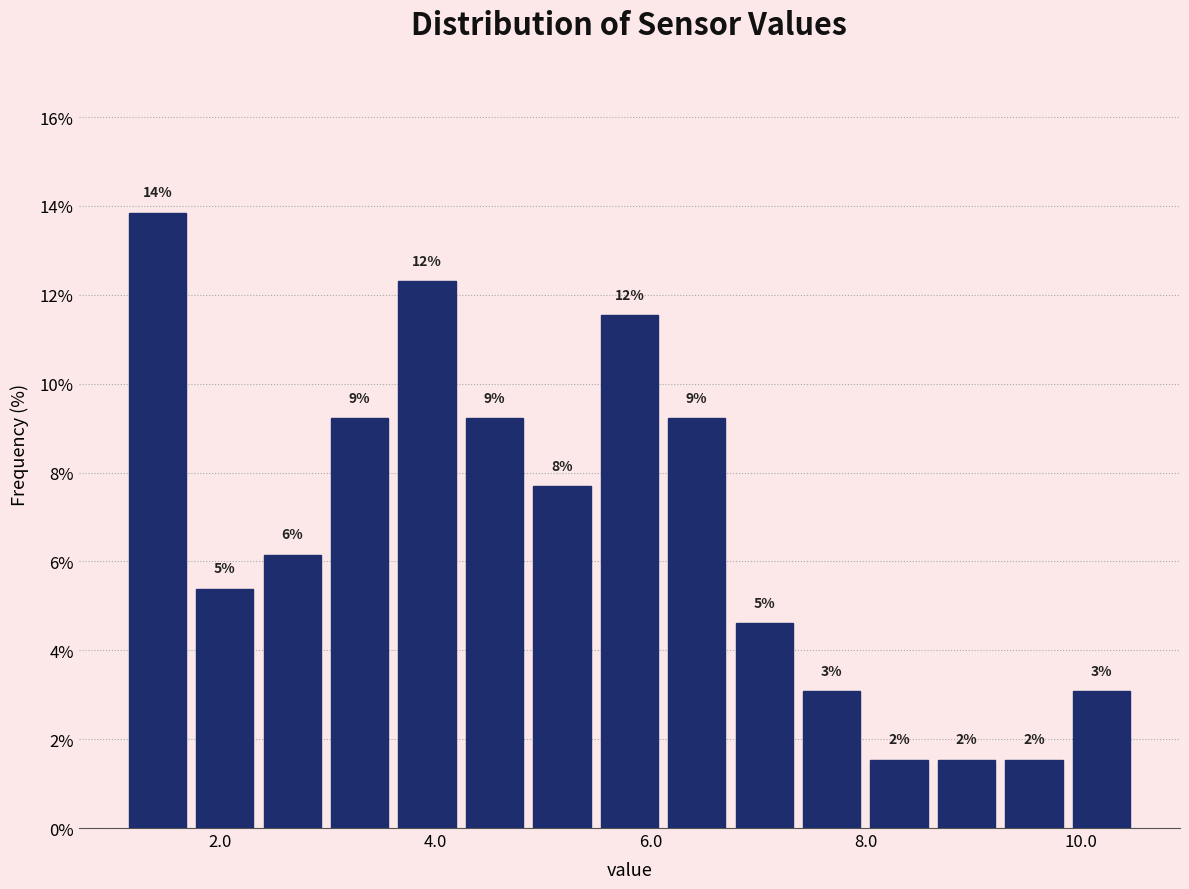

Around what value on the x-axis is the tallest bar? Give the approximate position of its centre, as read against the axis.

1.4